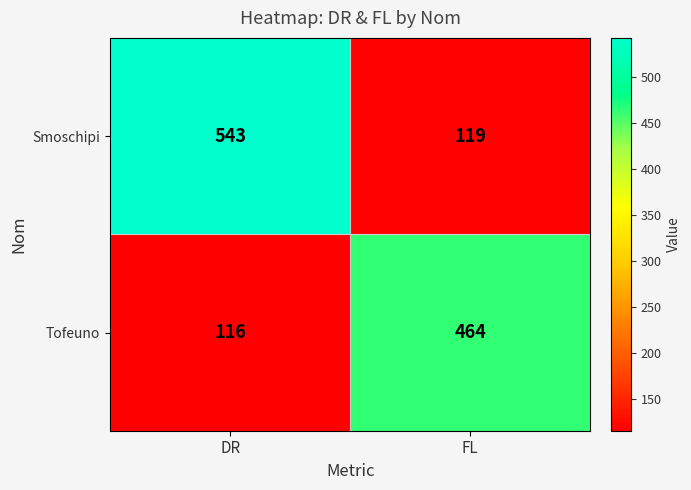

Which series has the largest total across all categories?

Smoschipi